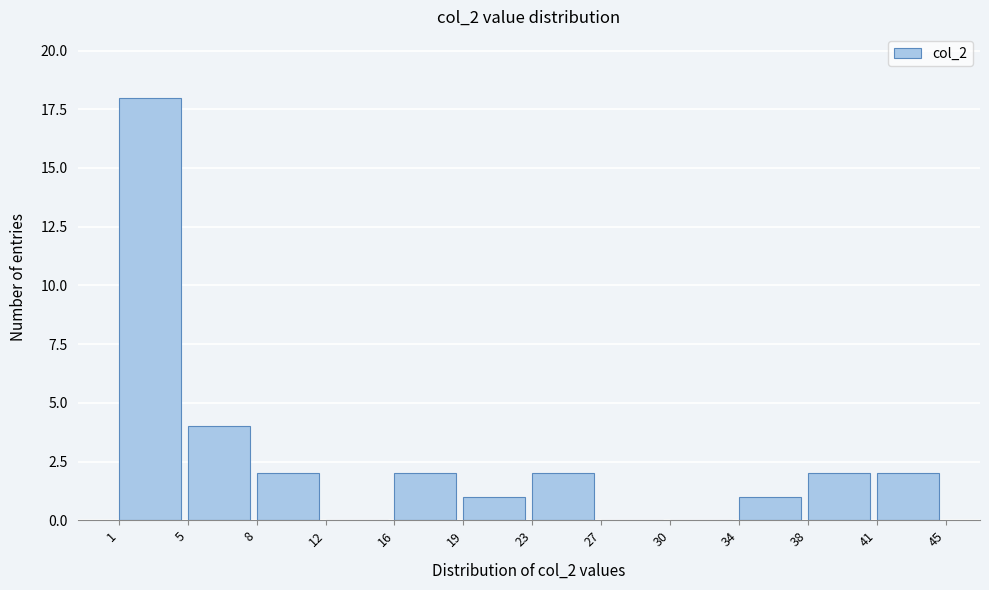

How tall is the bar that spans 38 to 41 on the x-axis? The values are not printed on the chart, so give them approximately, as read against the axis.

2